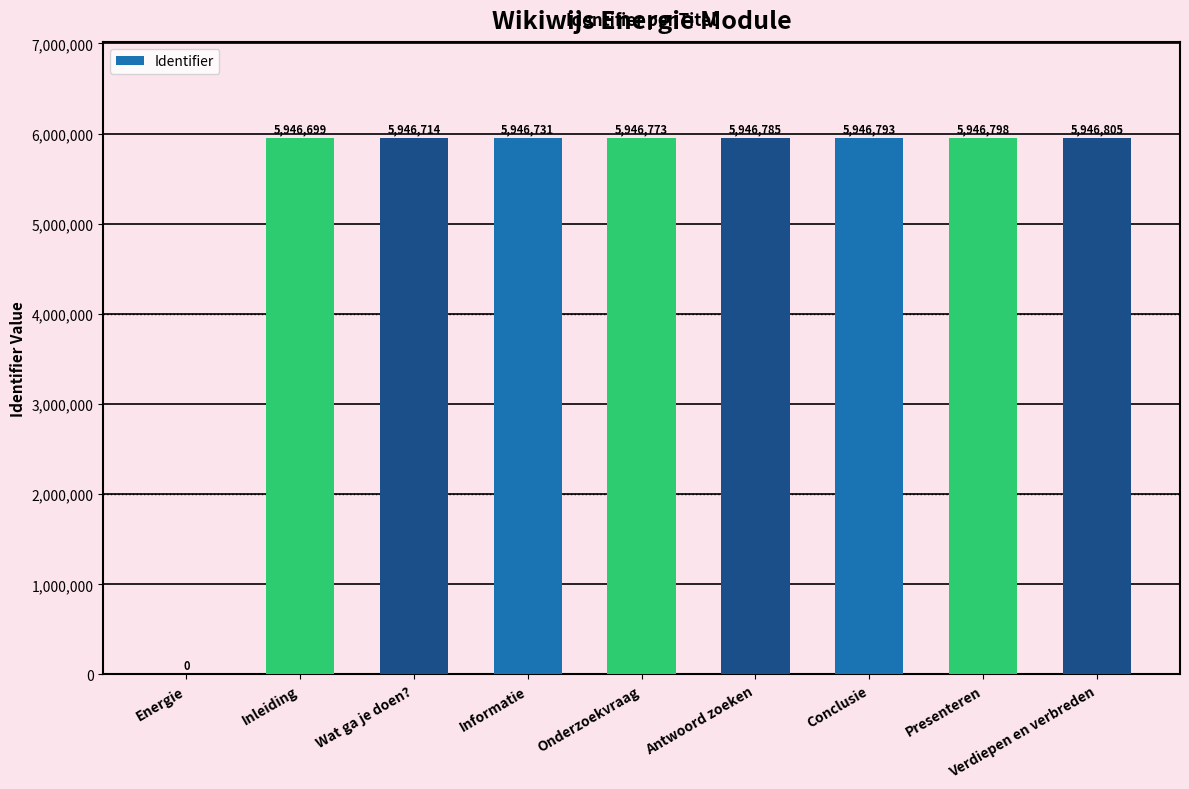

How many values are above zero?

8